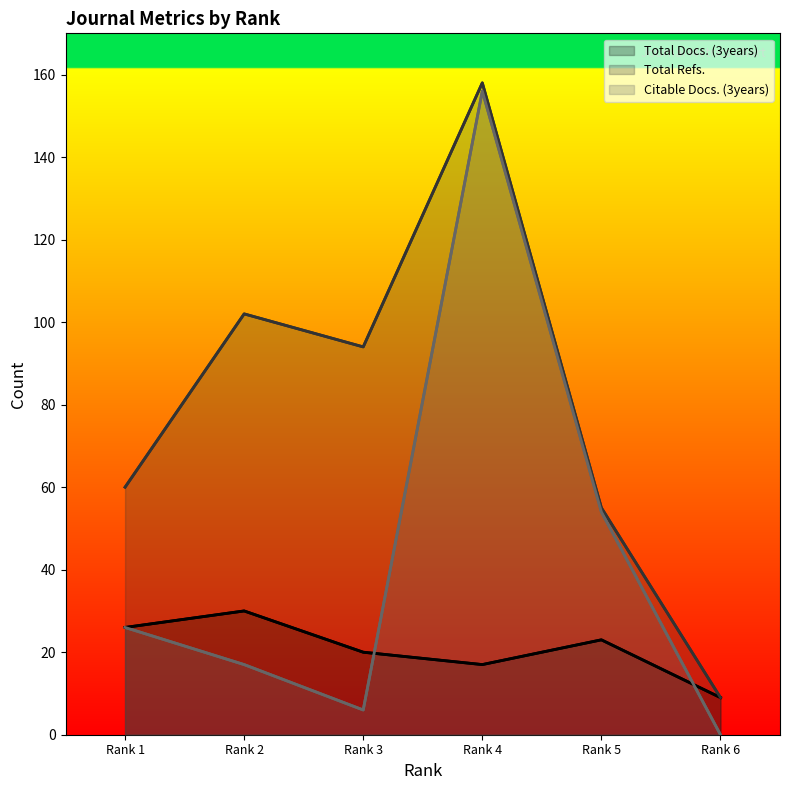

List the series in order of their peak value, highest first.

Total Refs., Citable Docs. (3years), Total Docs. (3years)